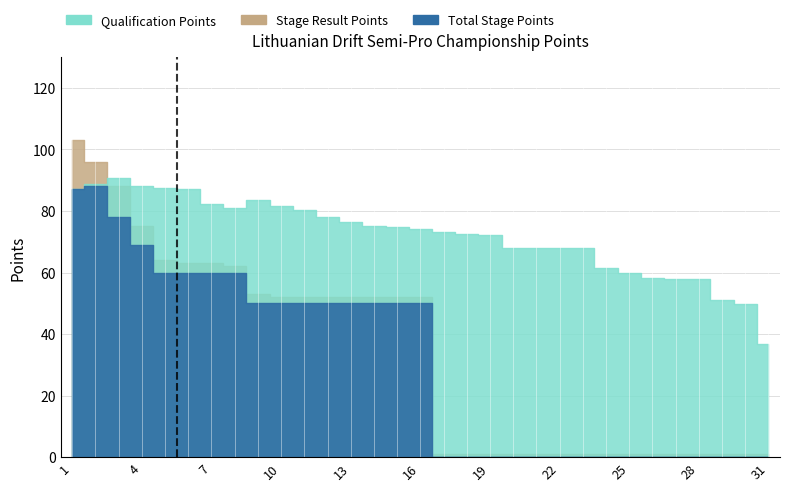

True or false: Qualification Points has a value of 114.2 at 17.

False